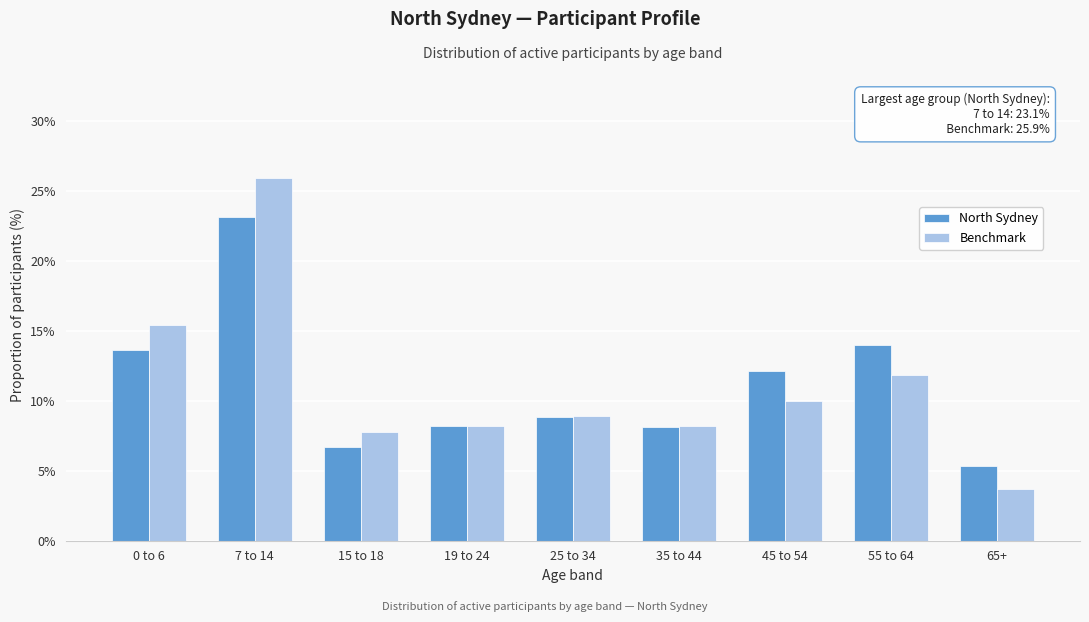

What is the smallest value displayed?

3.7